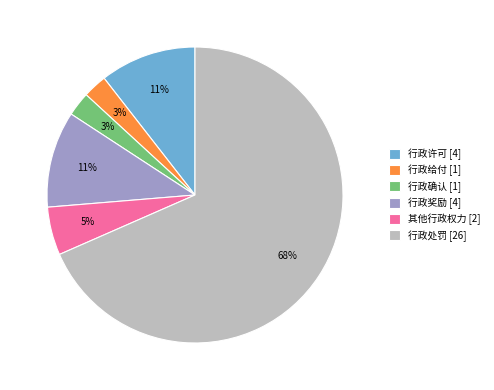

Combined, do 行政许可 and 行政确认 account for over 50%?

No